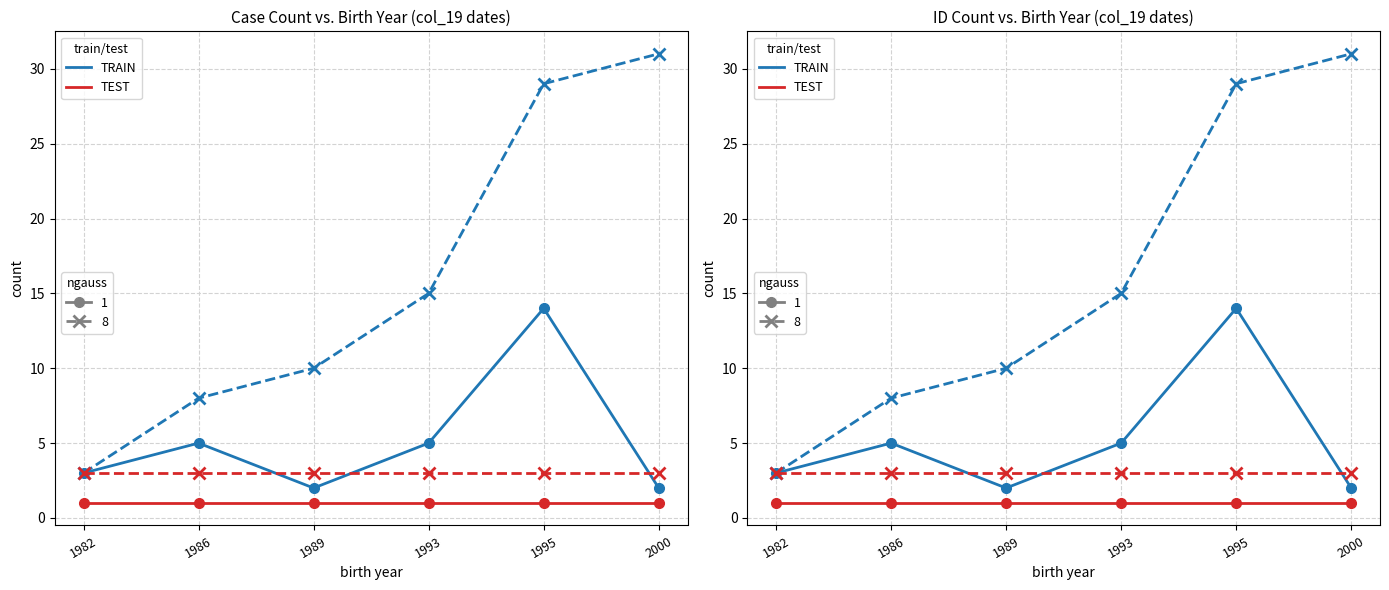

Which series changed the most between 1993 and 2000?

TRAIN ngauss=8